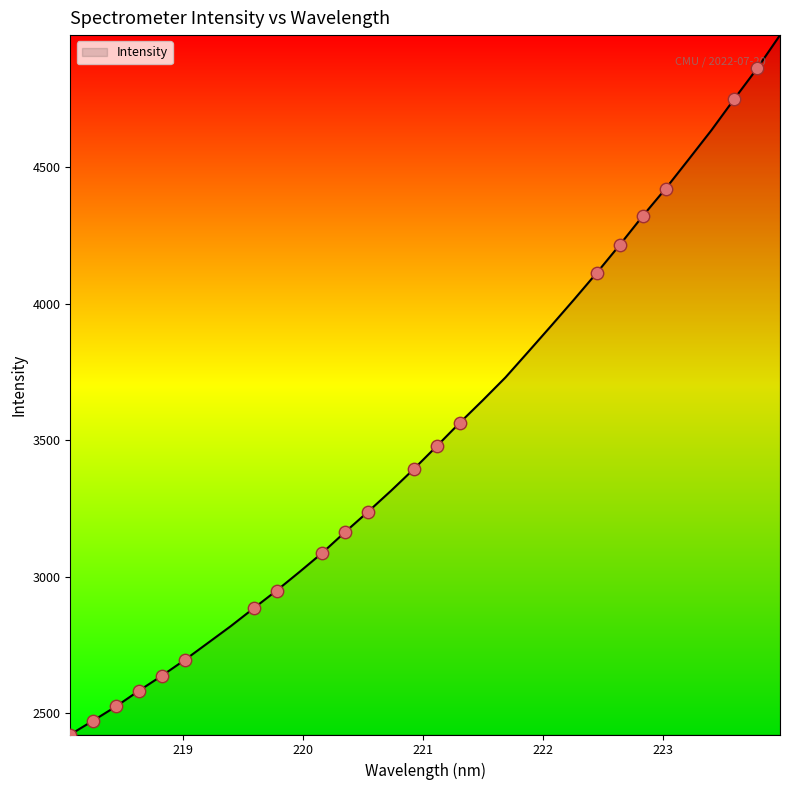

What is the greatest value displayed?

4984.6